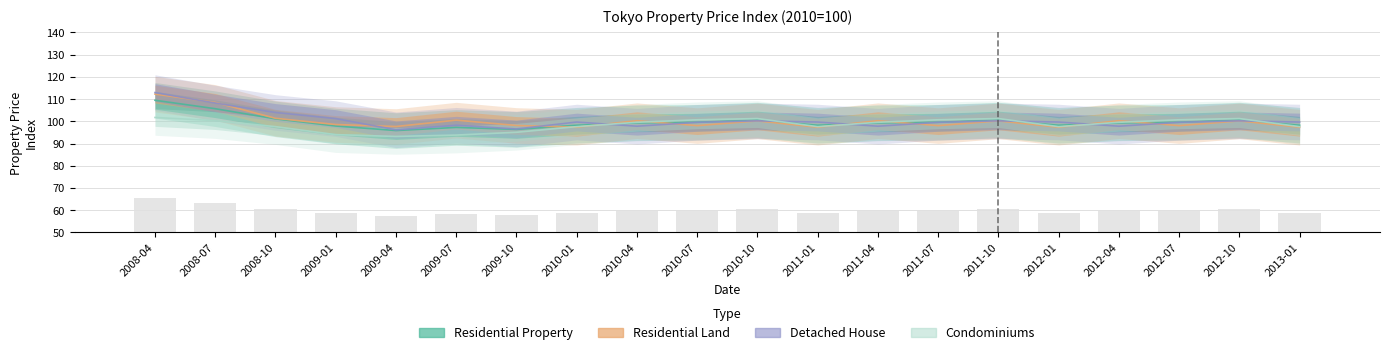

Where is Residential Property nearest to the value 61?

2008-10